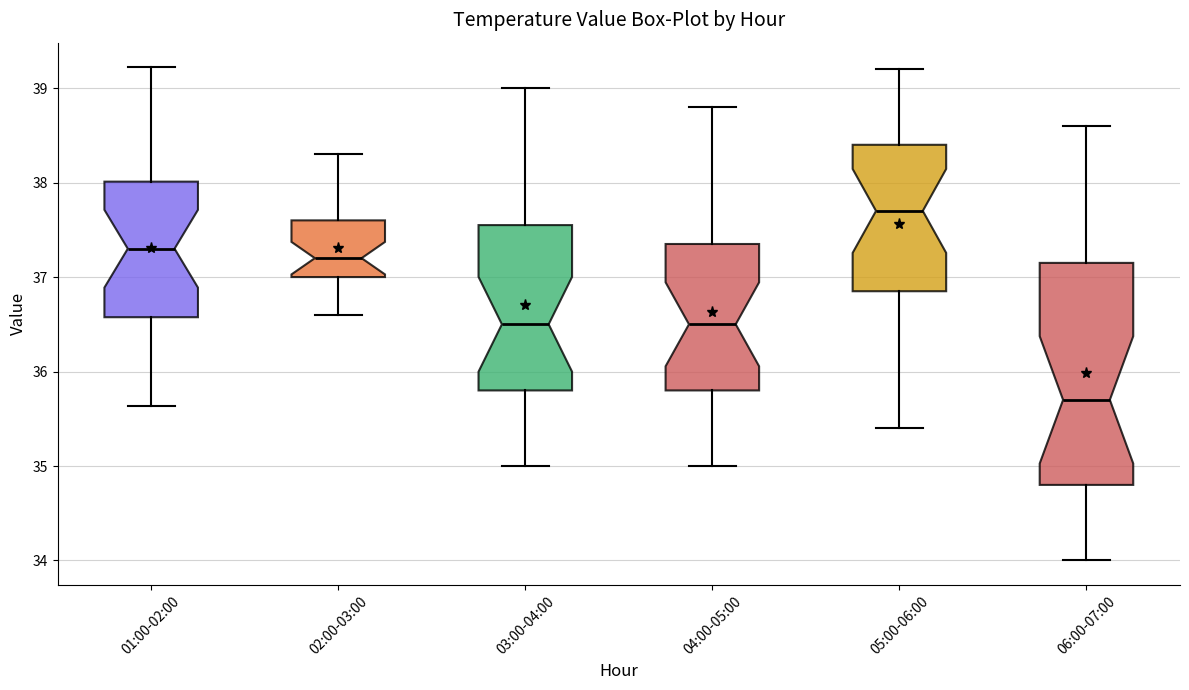

Where does the upper whisker of the box for 05:00-06:00 end on the y-axis? The values are not printed on the chart, so give them approximately, as read against the axis.

39.2